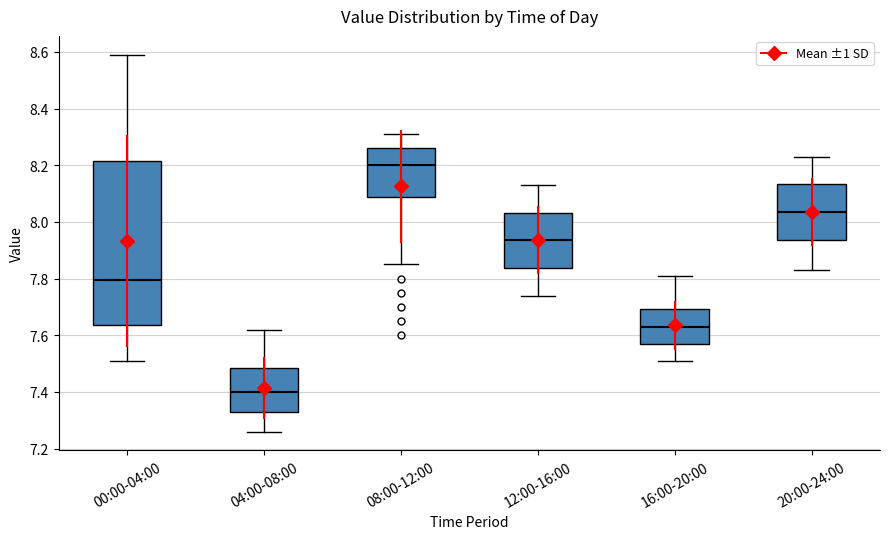

Where does the lower whisker of the box for 12:00-16:00 end on the y-axis? The values are not printed on the chart, so give them approximately, as read against the axis.

7.74